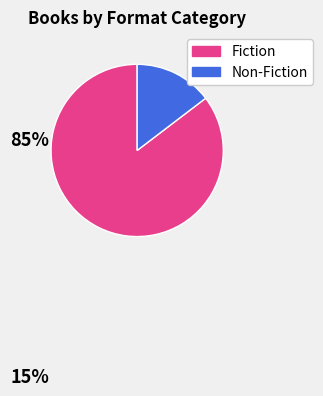

Count the number of slices in the pie.

2